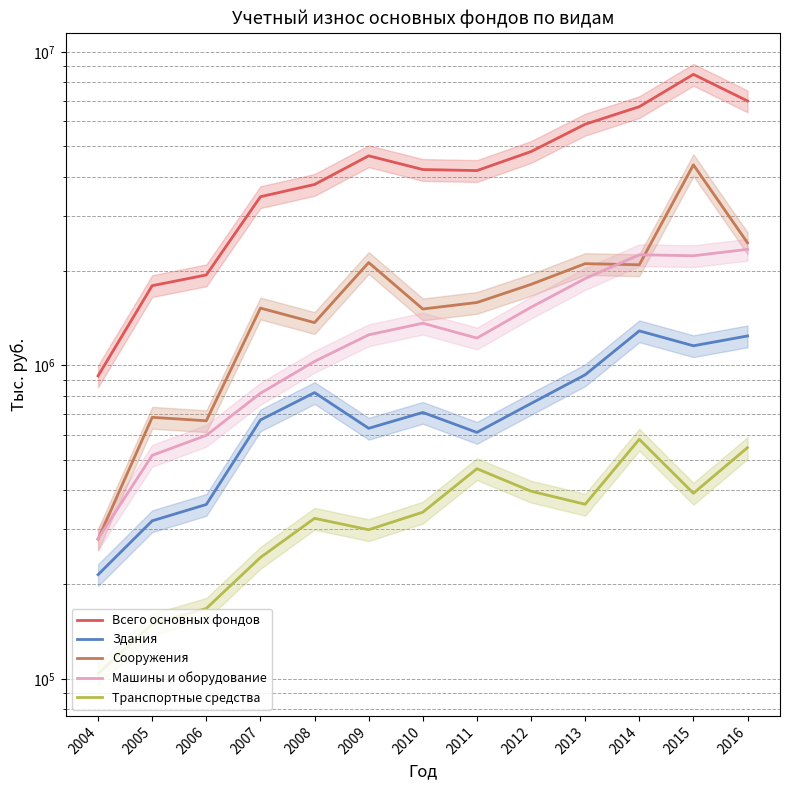

The value of Здания at 2006 is 359993. True or false?

True